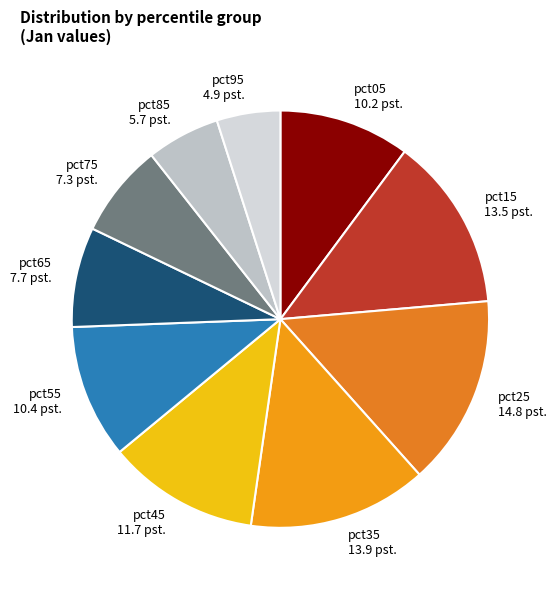

Do pct25 and pct95 together represent more than half of the pie?

No